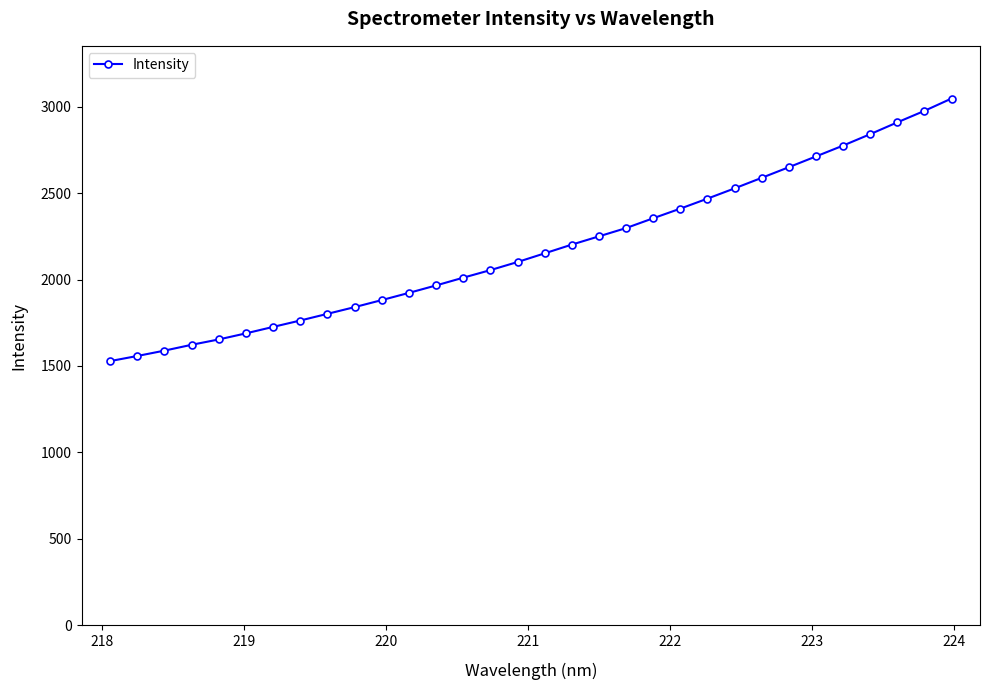

What is the difference between the second highest and second lowest values?

1418.8